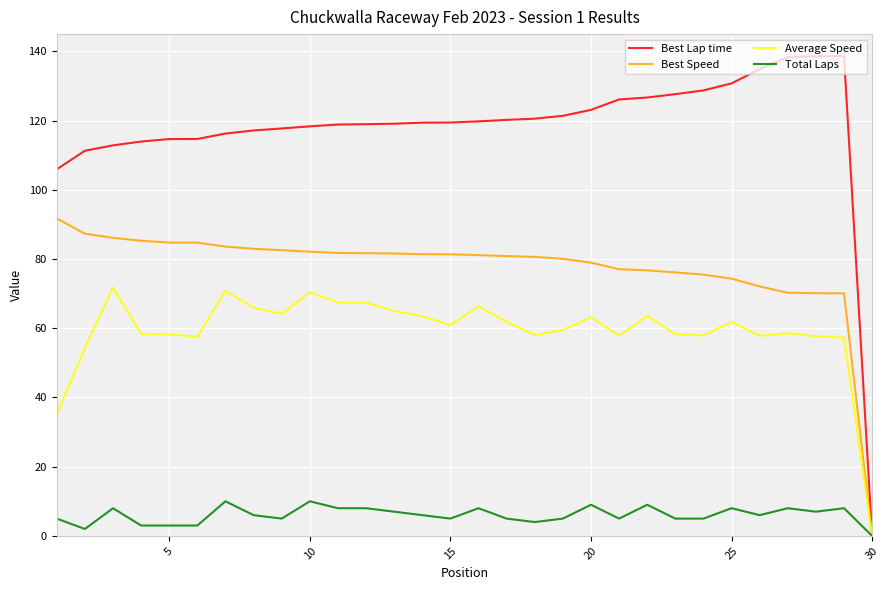

List the series in order of their overall mean, lowest first.

Total Laps, Average Speed, Best Speed, Best Lap time